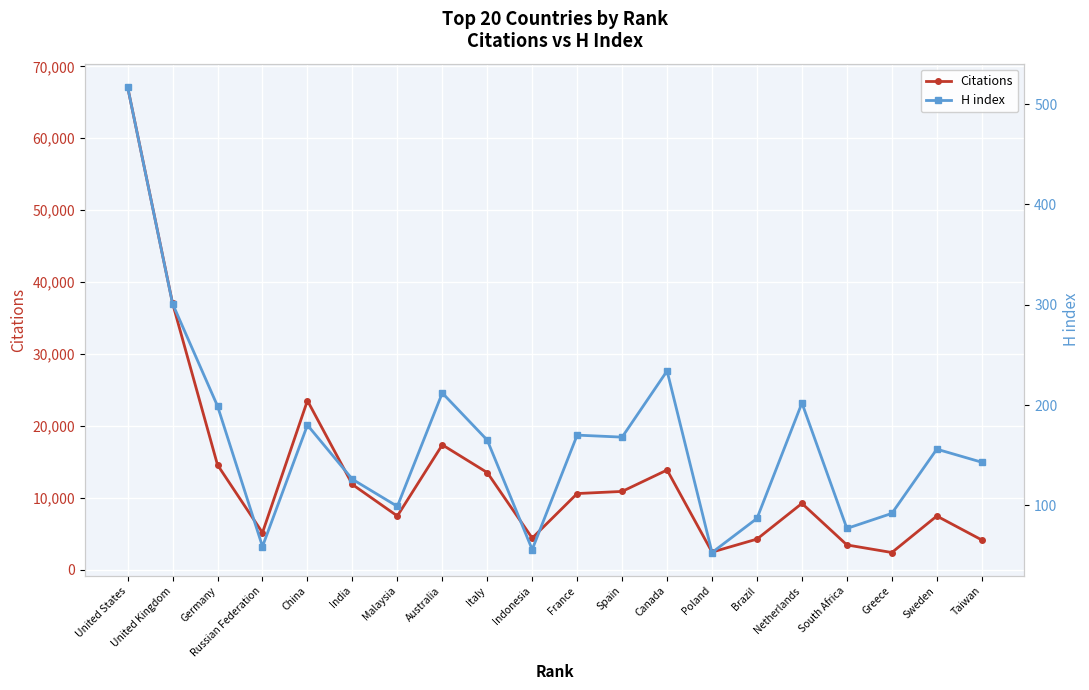

What is the average value of the Citations series?

13543